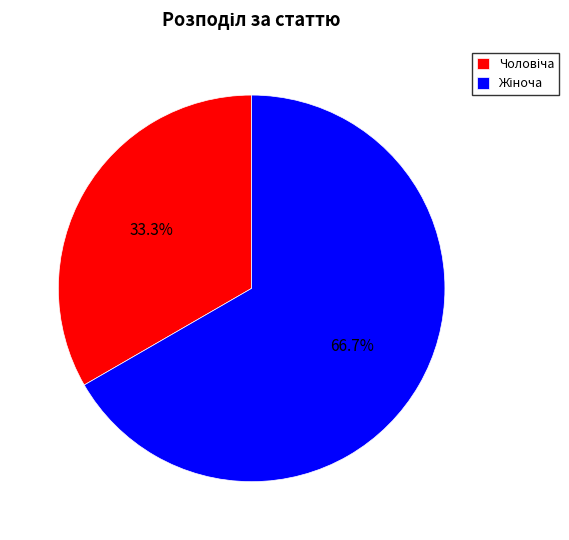

Is there any slice that represents more than half of the pie?

Yes